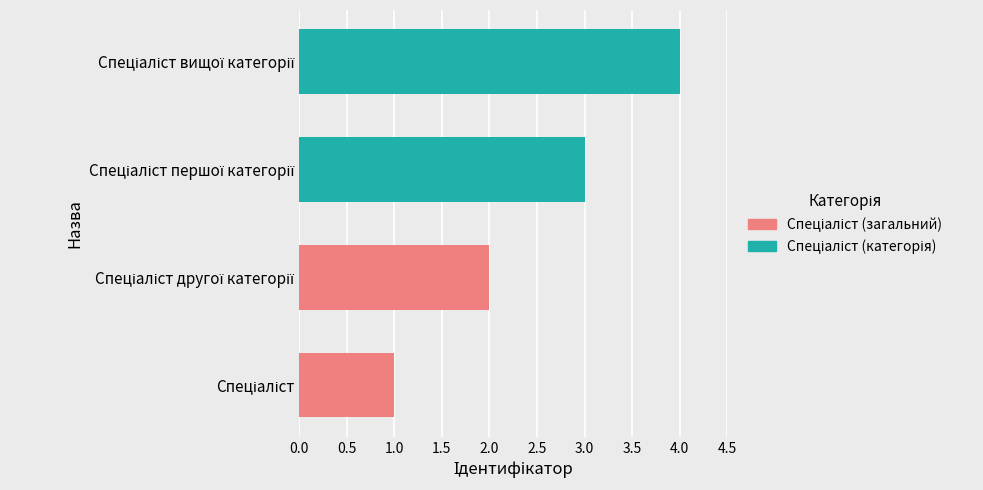

How many Спеціаліст (категорія) values are between 3 and 4?

2